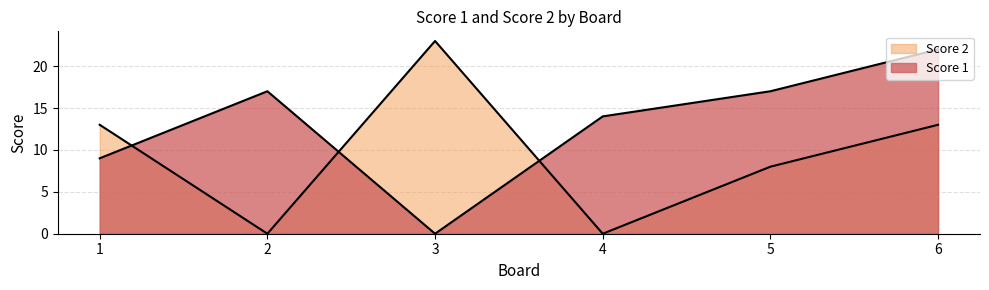

How many interior local peaks does the Score 1 series have?

1